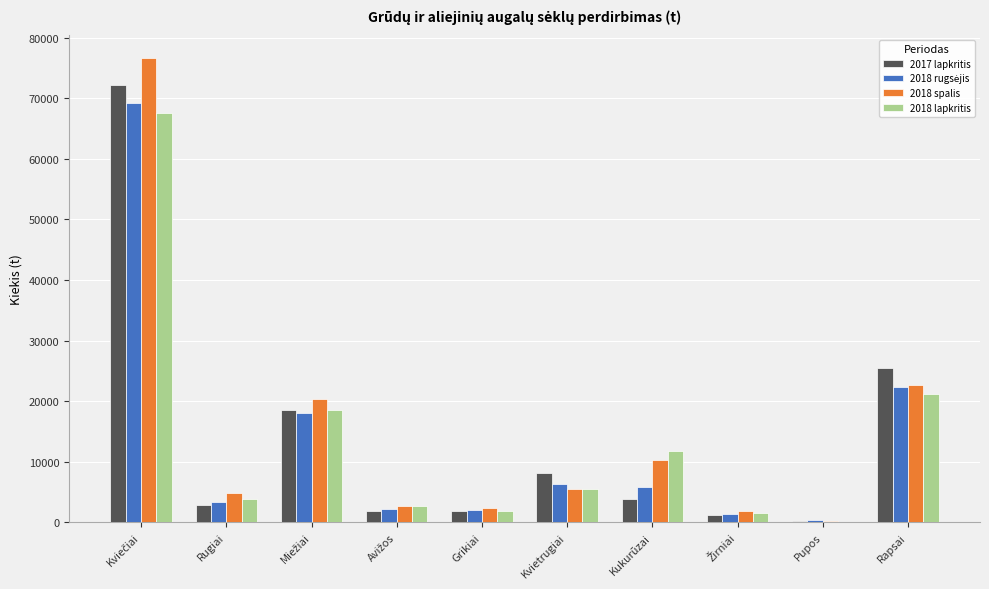

At which label is 2017 lapkritis closest to 36217?

Rapsai